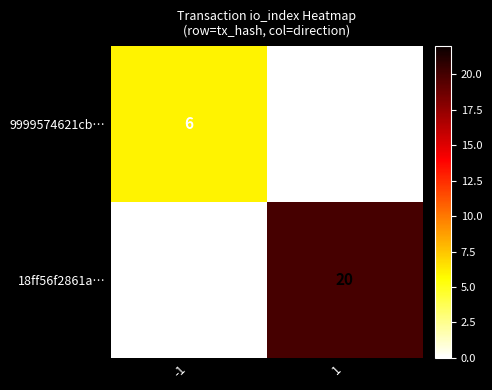

Rank the series by their maximum value, from lowest to highest.

9999574621cb…, 18ff56f2861a…